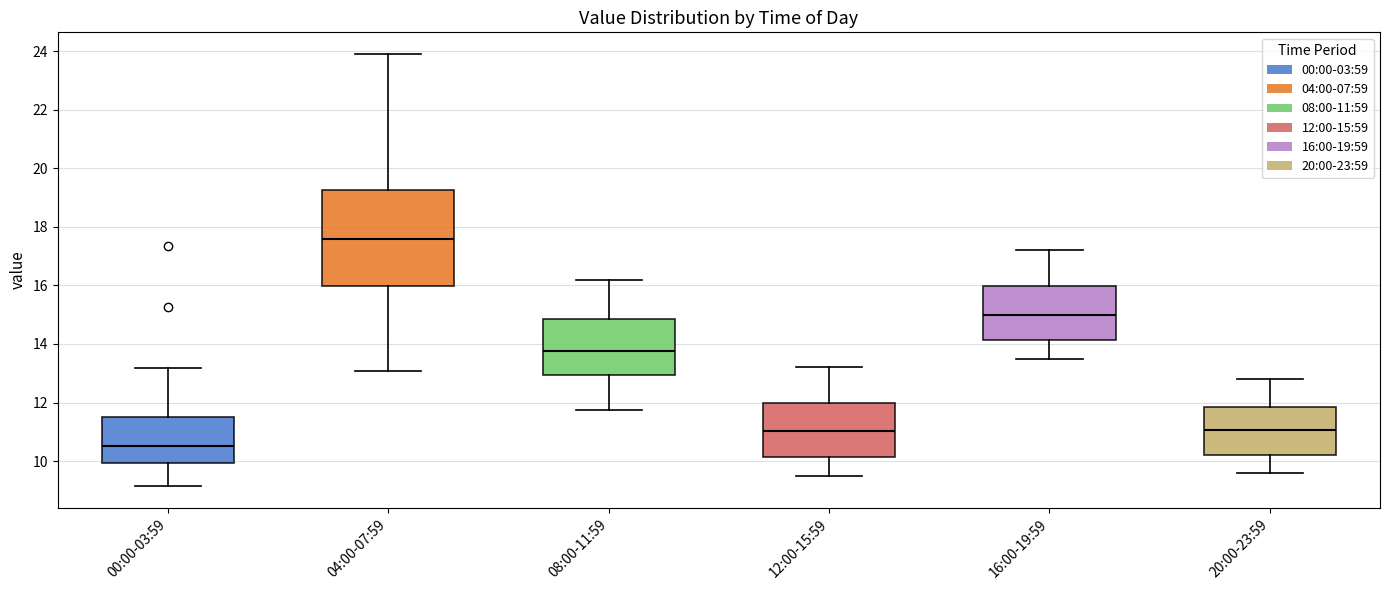

Which box's median line is the highest?

04:00-07:59